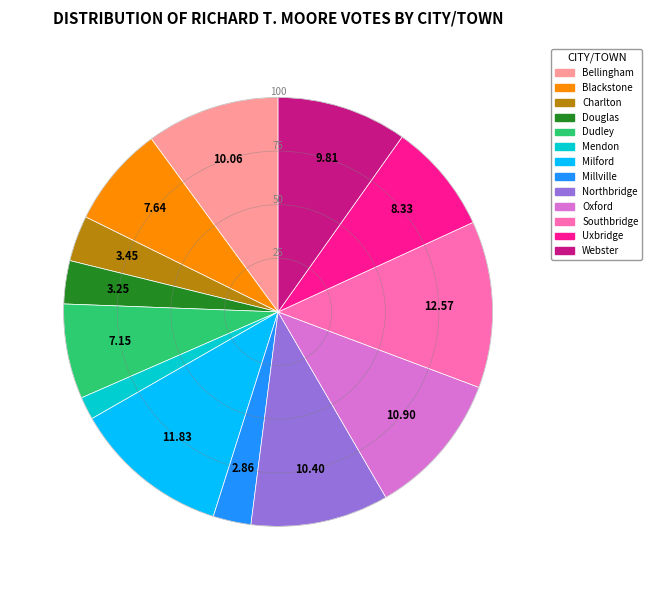

Does any single category account for the majority?

No